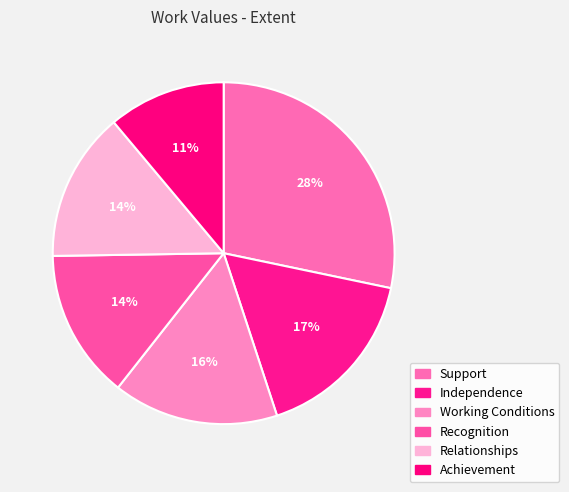

To the nearest percent, what percentage of the pie is Achievement?

11%